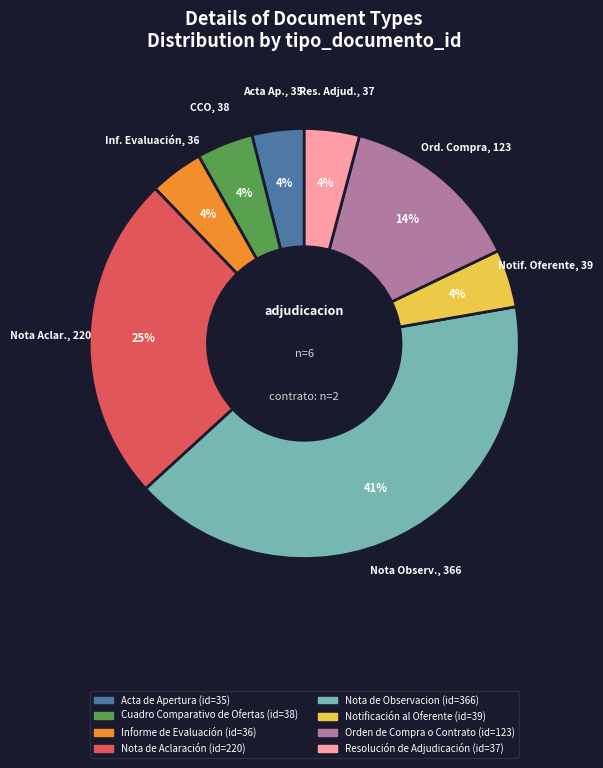

True or false: Nota de Aclaración accounts for 25% of the total.

True